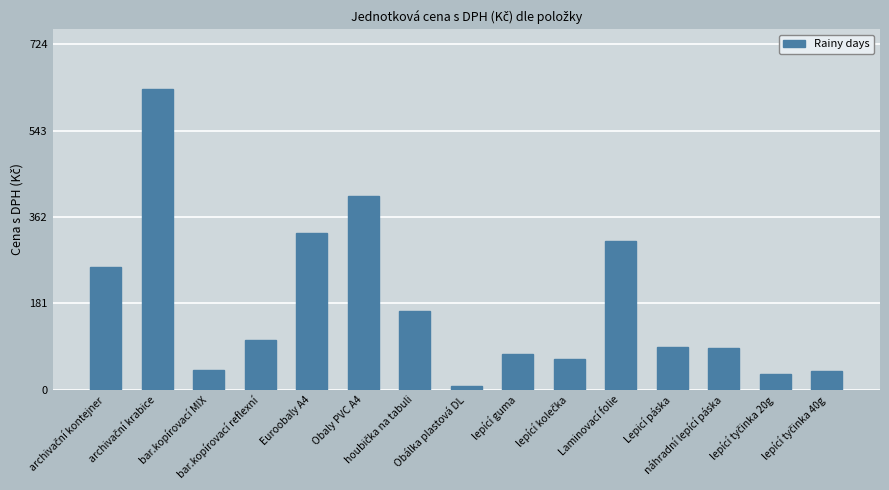

What is the ratio of the value at Obálka plastová DL to the value at lepící guma?

0.1